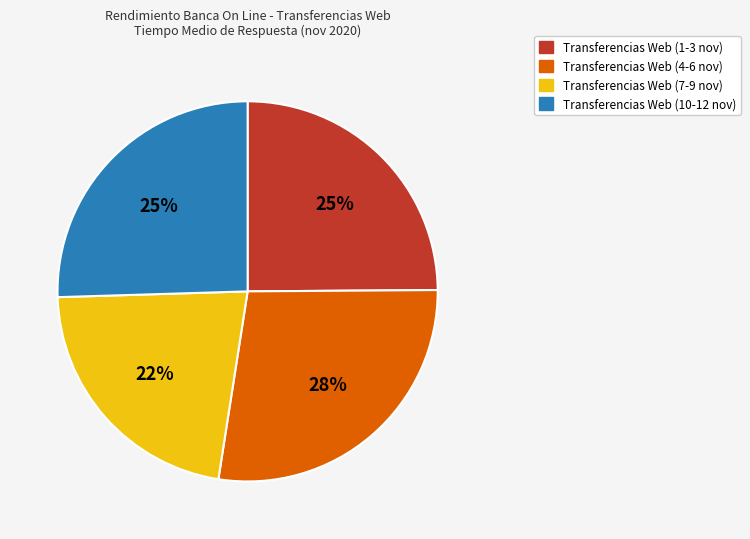

Which slice is the smallest?

Transferencias Web (7-9 nov)